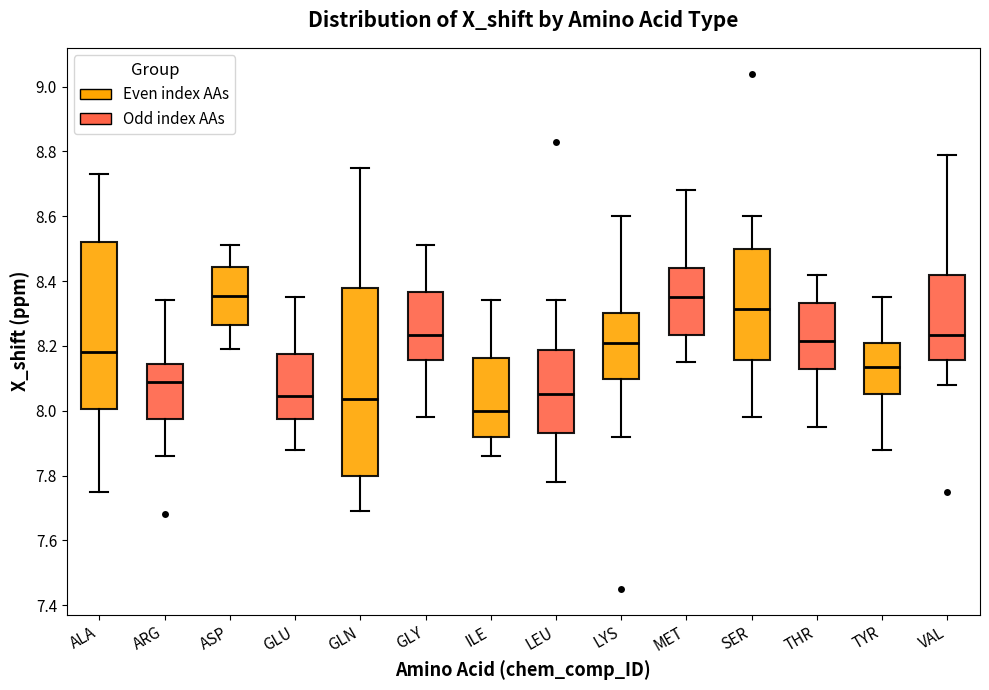

Where does the median line of the box for GLU sit on the y-axis? The values are not printed on the chart, so give them approximately, as read against the axis.

8.04